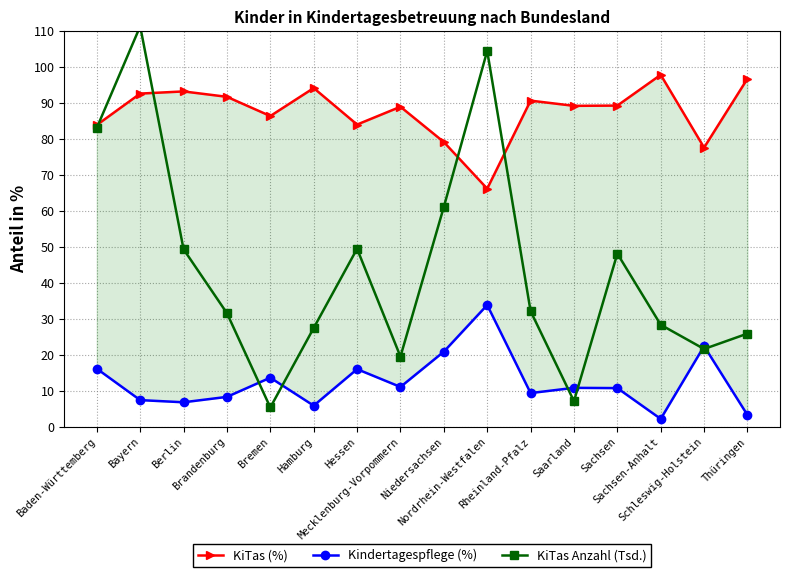

What is the average value of the KiTas Anzahl (Tsd.) series?

44.1